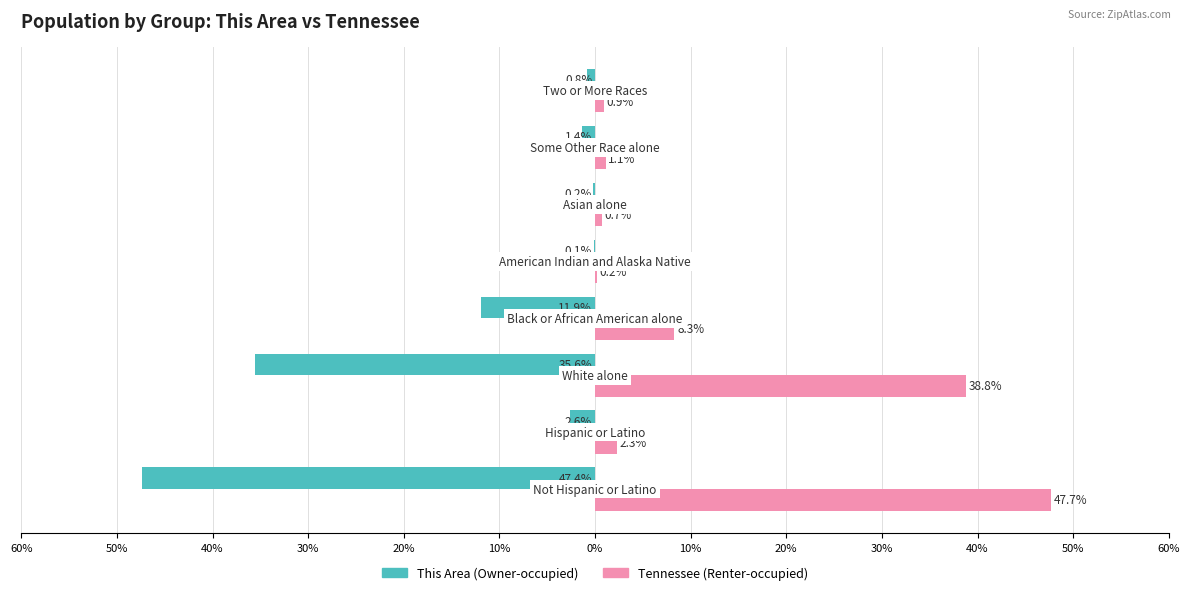

Reading left to right, what are all the values shown in this chart?

This Area: -47.4	-2.6	-35.6	-11.9	-0.1	-0.2	-1.4	-0.8
Tennessee: 47.7	2.3	38.8	8.3	0.2	0.7	1.1	0.9